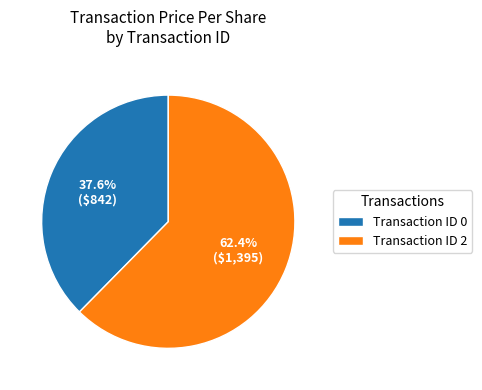

What percentage is NOT represented by Transaction ID 2?

37.6%